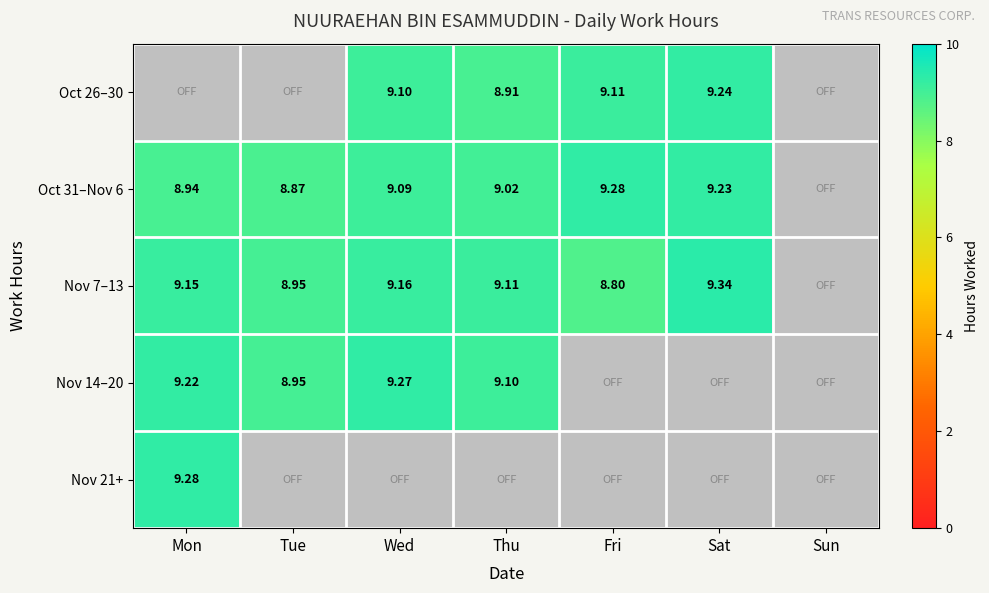

What is the sum of the Nov 14–20 values at Sun and Wed?

9.3